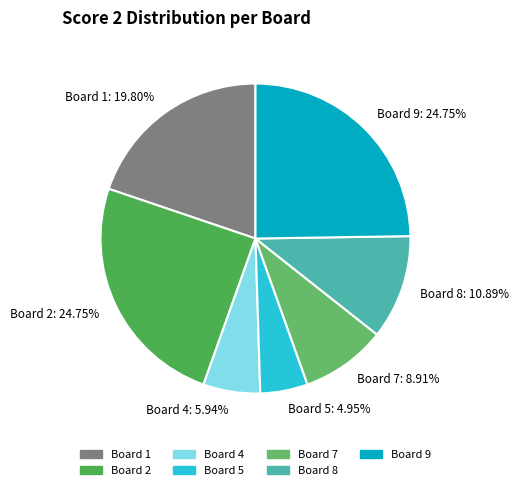

Which category has the smallest portion of the pie?

Board 5